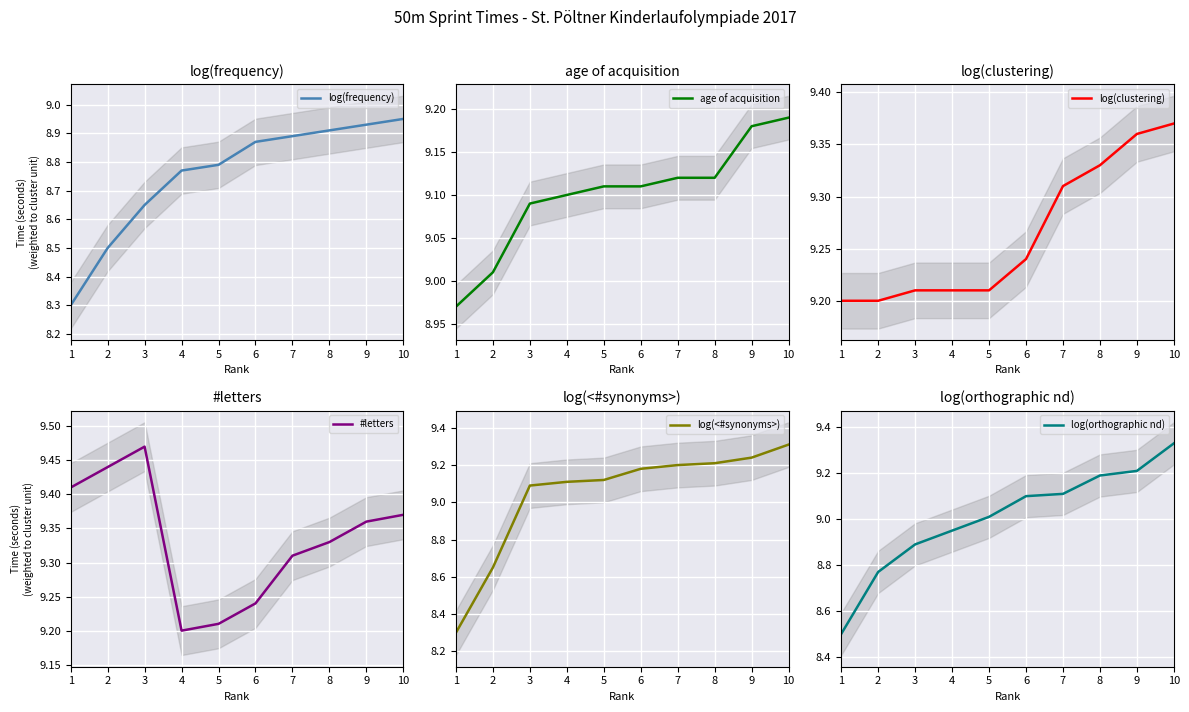

The log(<#synonyms>) series shows 9.1 at 5. True or false?

True